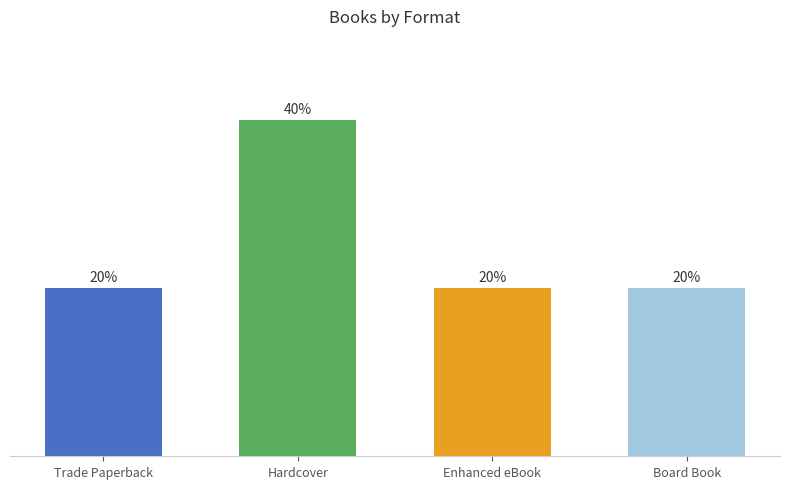

What is the label of the 4th bar from the right?

Trade Paperback